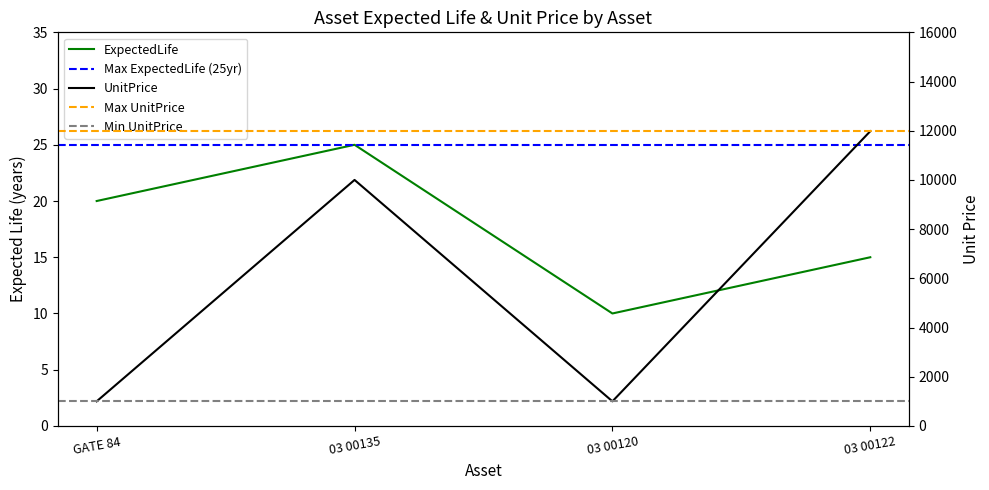

Does the chart display data point markers on the line(s)?

No